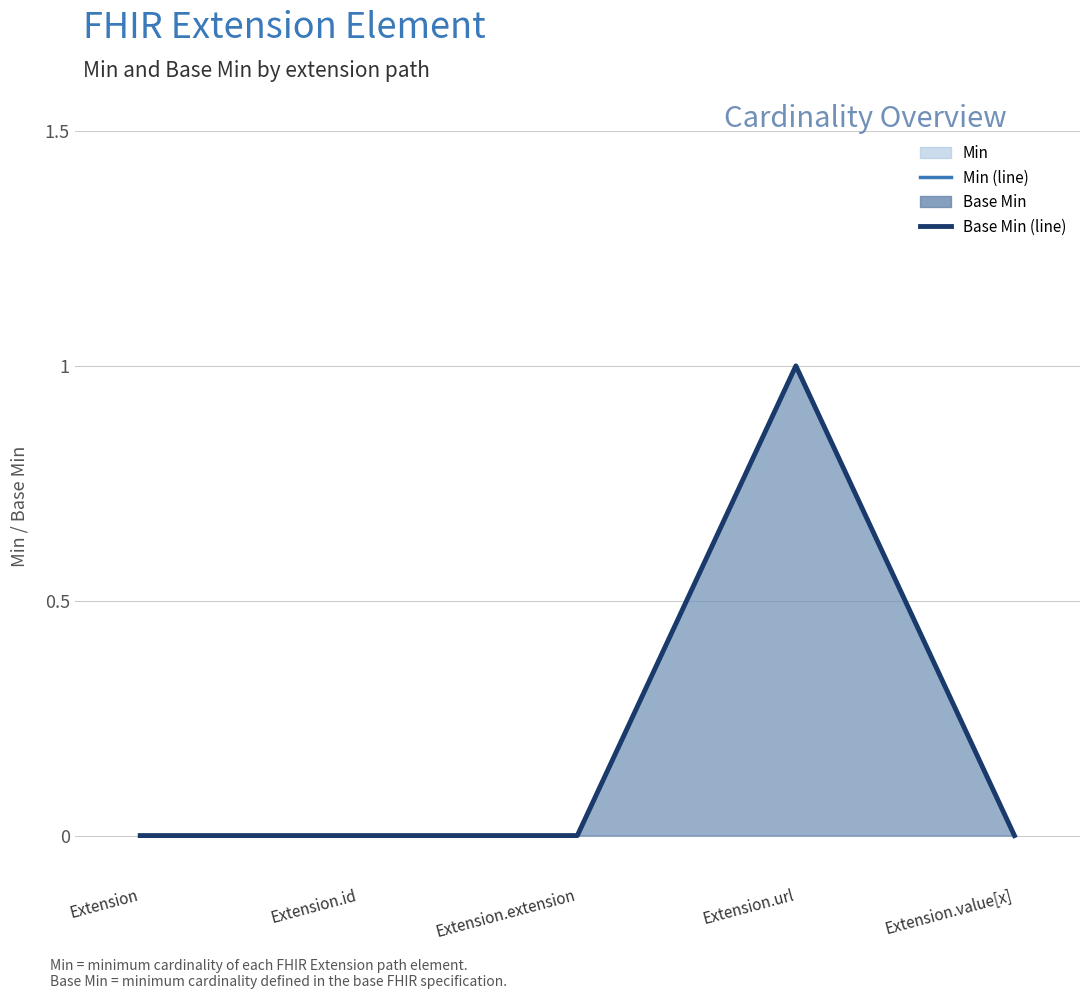

At which category does the chart reach its minimum across all series?

Extension